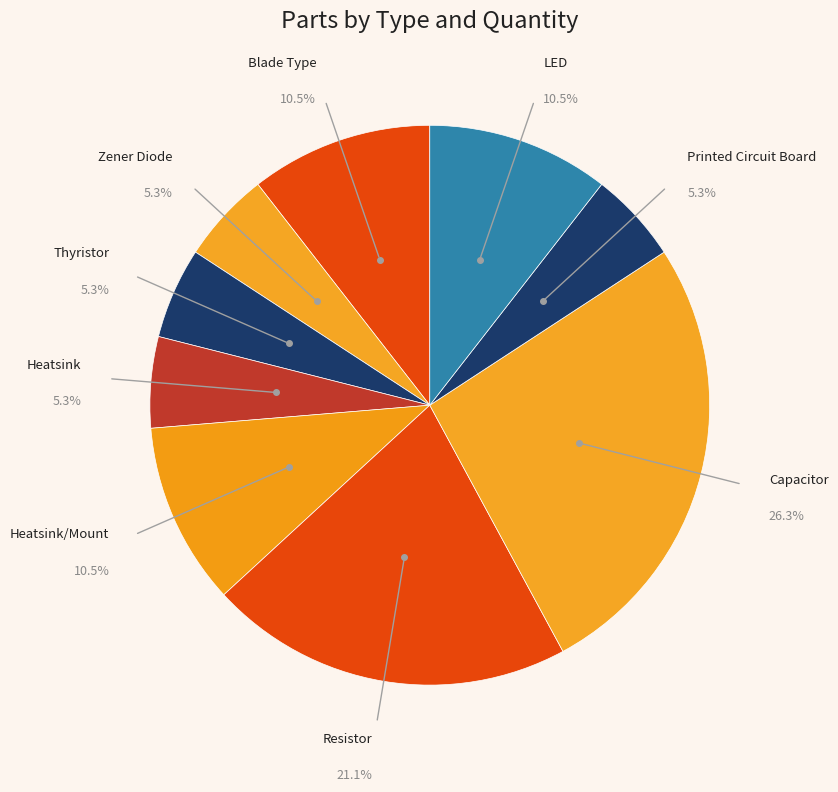

How many segments does this pie chart have?

9